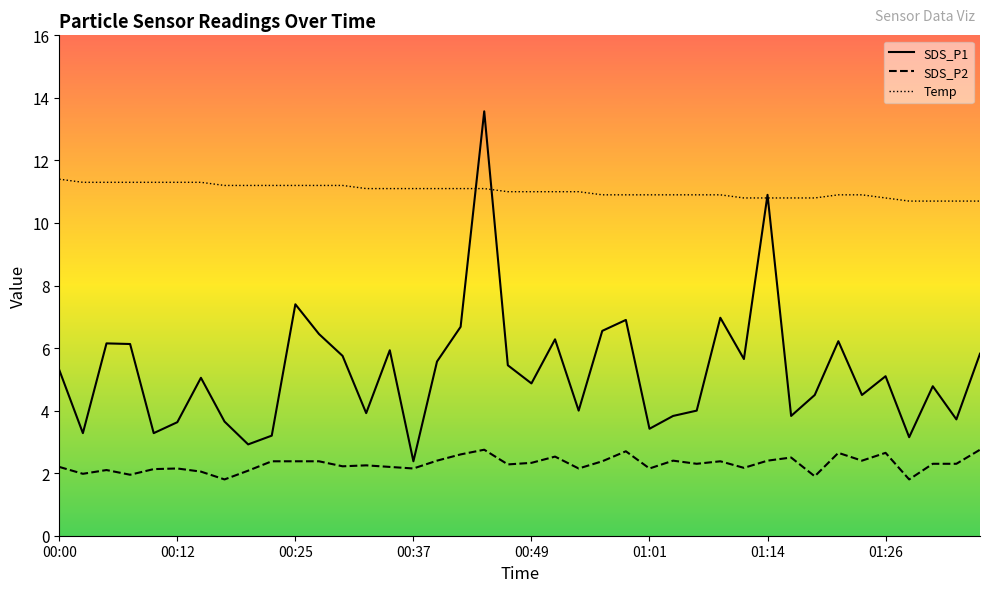

At which category does the chart reach its minimum across all series?

01:26